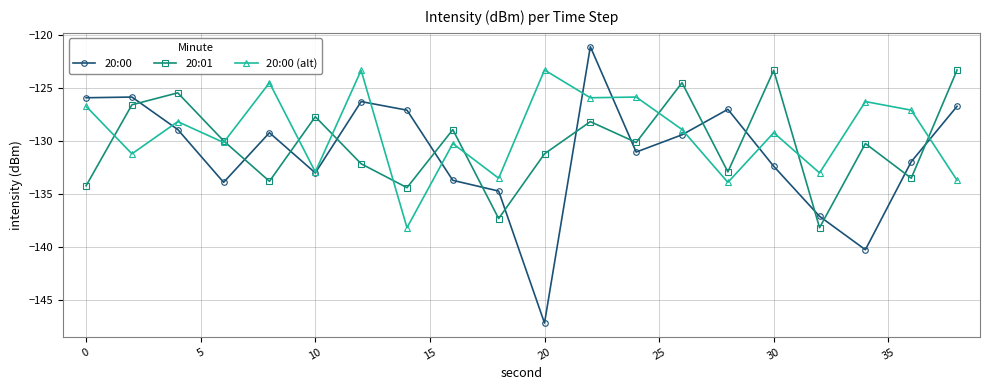

What is the value of the 20:00 (alt) point at the 13th from the left?

-125.8